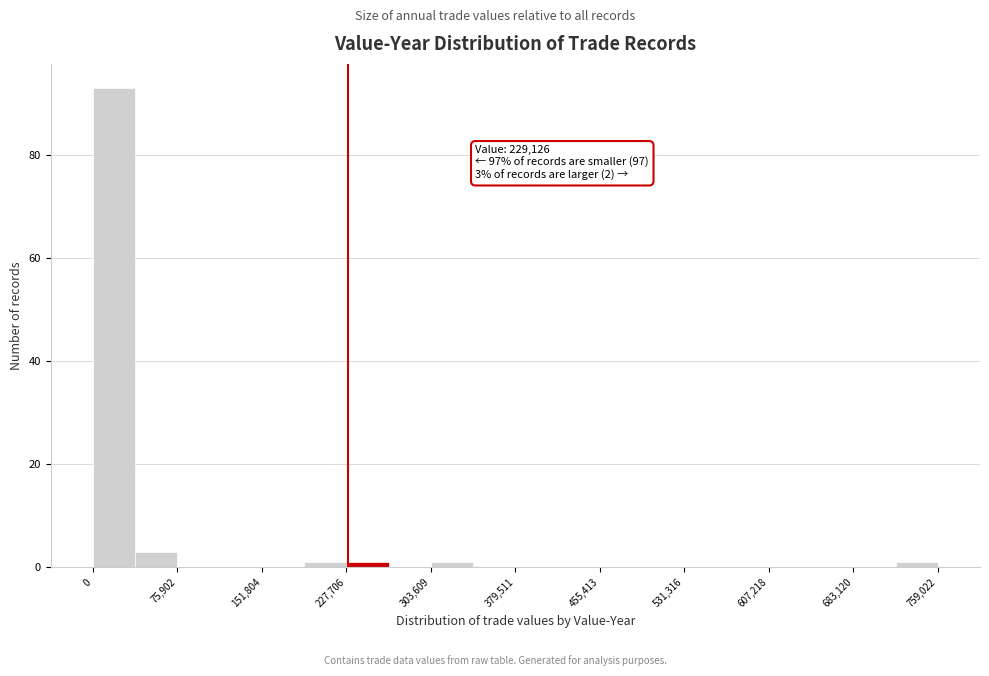

Read against the x-axis, roughly where is the centre of the tallest bar?

20000